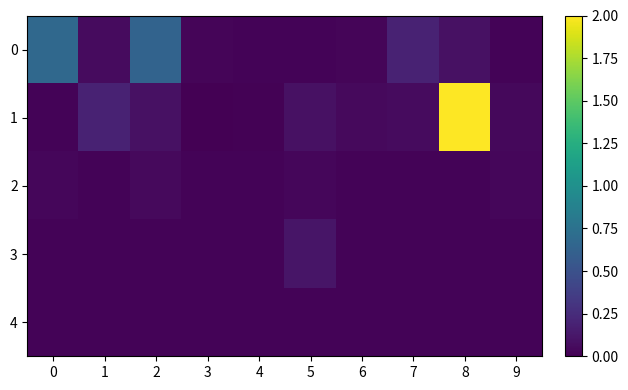

Rank the series by their maximum value, from highest to lowest.

1, 0, 3, 2, 4